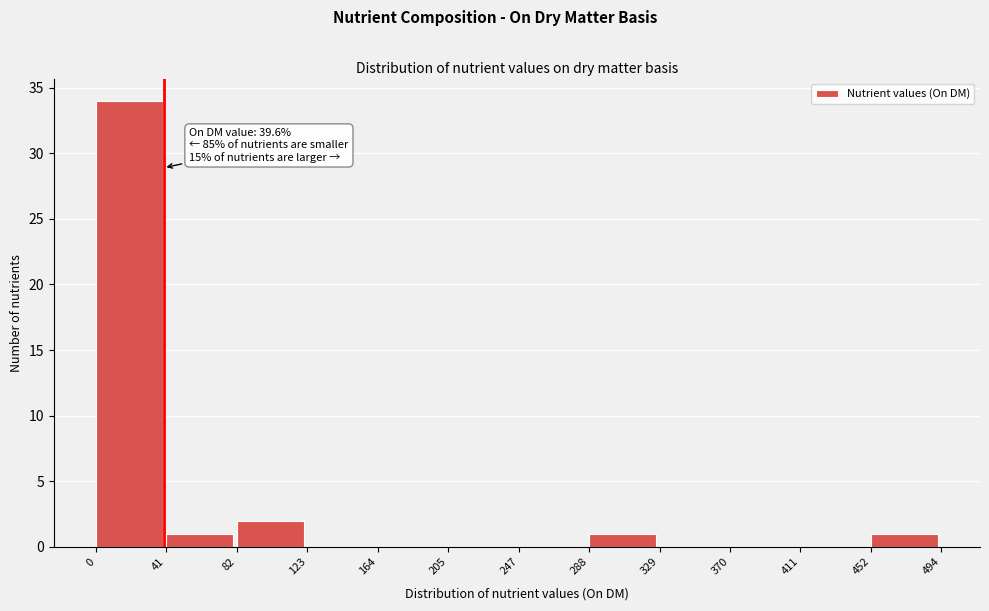

Over which range of the x-axis is the bar tallest?

0 to 41